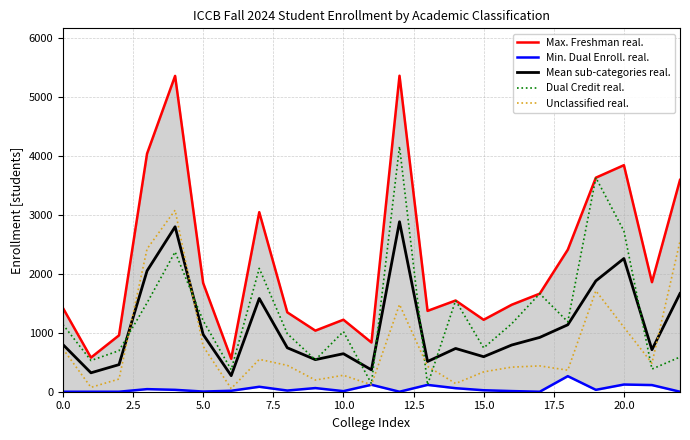

Reading left to right, extract all data points from this chart.

Max. Freshman real.: 1421.0	579.0	956.0	4038.0	5356.0	1844.0	559.0	3045.0	1346.0	1036.0	1221.0	835.0	5359.0	1371.0	1547.0	1220.0	1475.0	1663.0	2409.0	3630.0	3842.0	1858.0	3592.0
Min. Dual Enroll. real.: 0.0	0.0	0.0	44.0	32.0	3.0	16.0	84.0	20.0	62.0	10.0	118.0	0.0	116.0	60.0	25.0	11.0	0.0	264.0	32.0	122.0	113.0	0.0
Mean sub-categories real.: 800.2	320.6	459.4	2050.2	2797.6	971.0	272.0	1581.2	745.2	544.0	644.8	371.2	2882.8	512.8	733.8	593.8	792.0	921.2	1135.4	1879.8	2259.2	712.4	1665.8
Dual Credit real.: 1140.0	529.0	696.0	1507.0	2371.0	1205.0	373.0	2092.0	984.0	541.0	1020.0	136.0	4160.0	116.0	1547.0	743.0	1153.0	1663.0	1186.0	3630.0	2726.0	384.0	588.0
Unclassified real.: 727.0	74.0	215.0	2422.0	3079.0	771.0	53.0	549.0	447.0	198.0	279.0	118.0	1480.0	430.0	139.0	337.0	417.0	438.0	365.0	1712.0	1094.0	484.0	2551.0